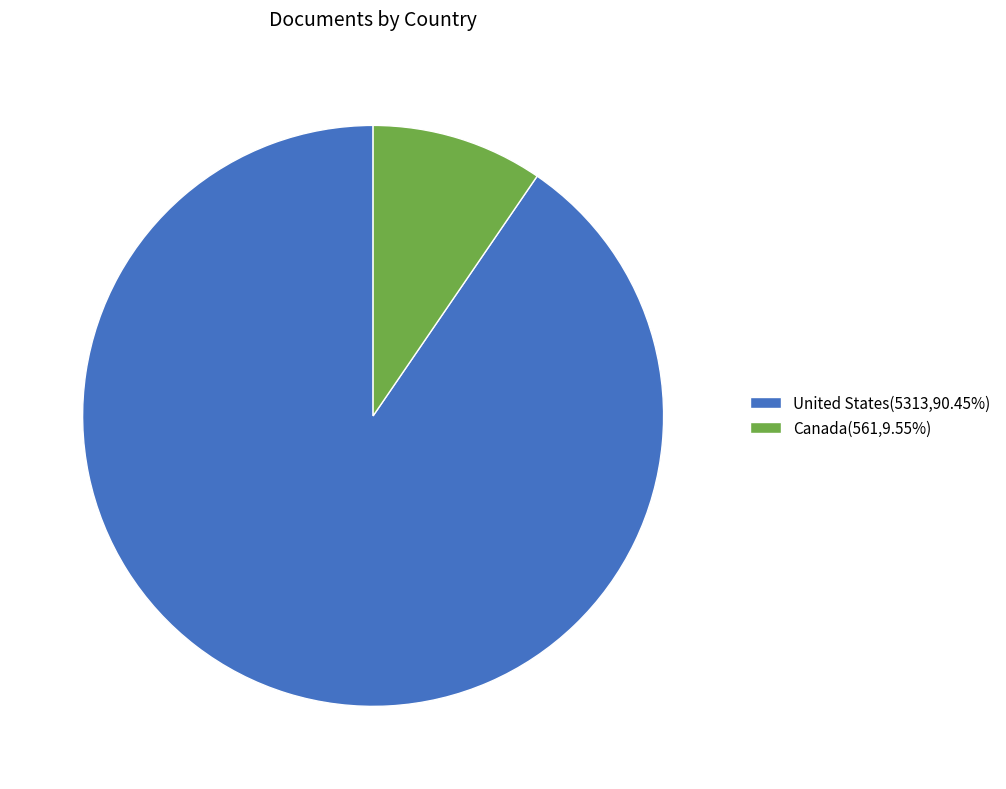

Does United States(5313,90.45%) represent more than half of the total?

Yes